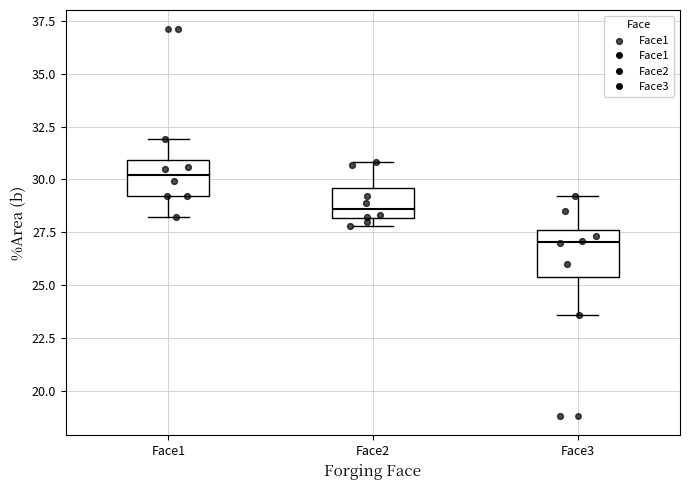

Reading left to right, transcribe this box plot: for each box, give where its median line is, the range the box spans, and where its two whiskers end, as read against the y-axis. The values are not printed on the chart, so give them approximately, as read against the axis.

Face1: median 30.0, box 29.0 to 31.0, whiskers 28.0 to 32.0
Face2: median 28.5, box 28.0 to 29.5, whiskers 28.0 (just below the box's lower edge) to 31.0
Face3: median 27.0, box 25.5 to 27.5, whiskers 23.5 to 29.0